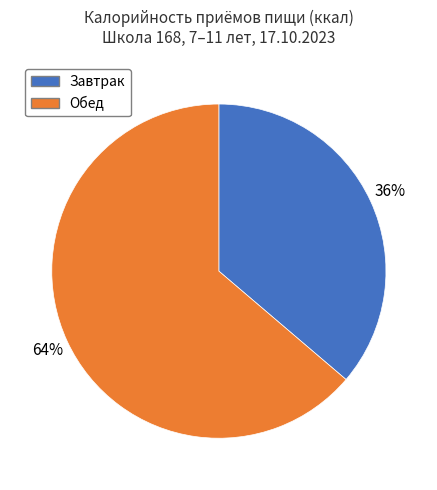

Is it true that Обед is 78% of the pie?

False